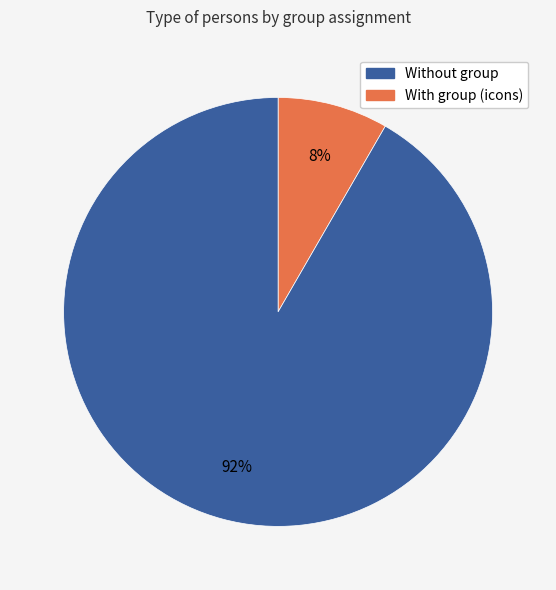

Does any single category account for the majority?

Yes